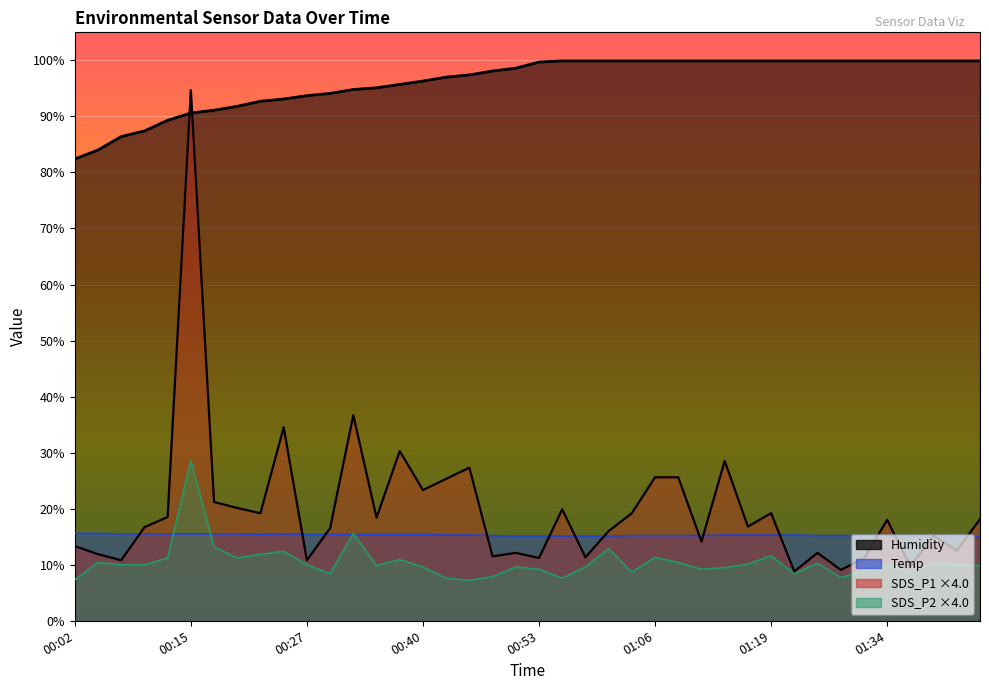

Which series has the largest range (max minus min)?

SDS_P1